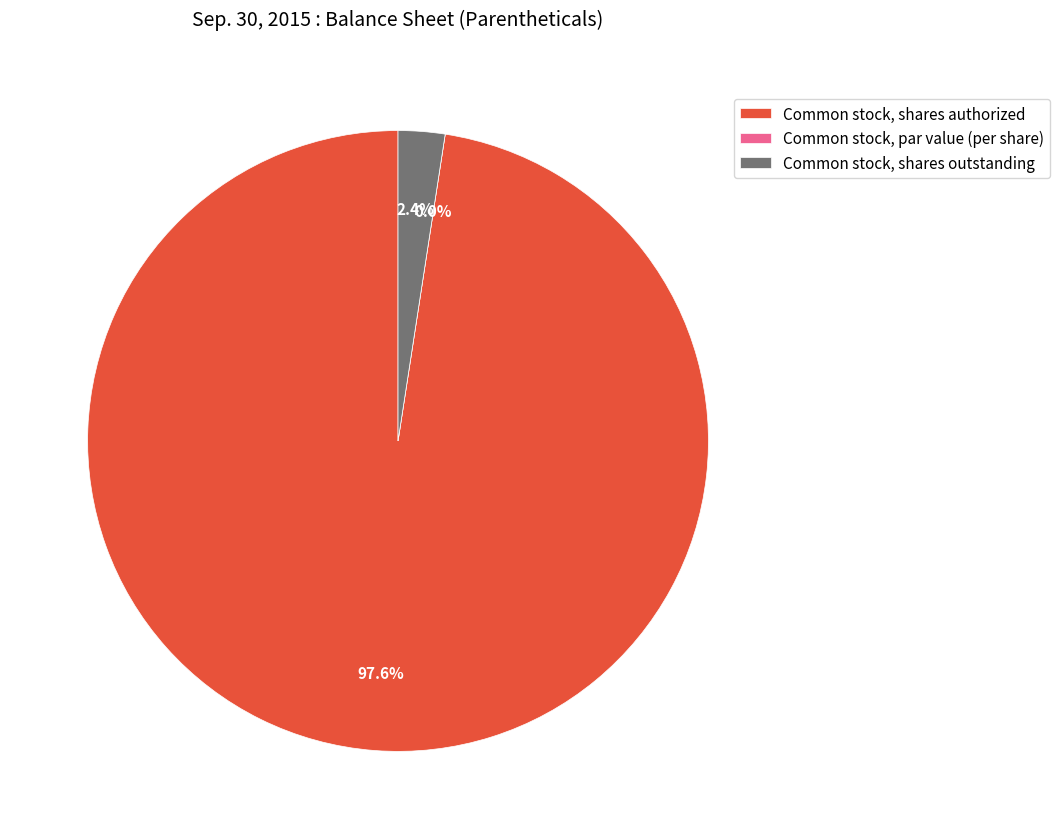

What percentage is the Common stock, shares outstanding slice, to the nearest percent?

2%